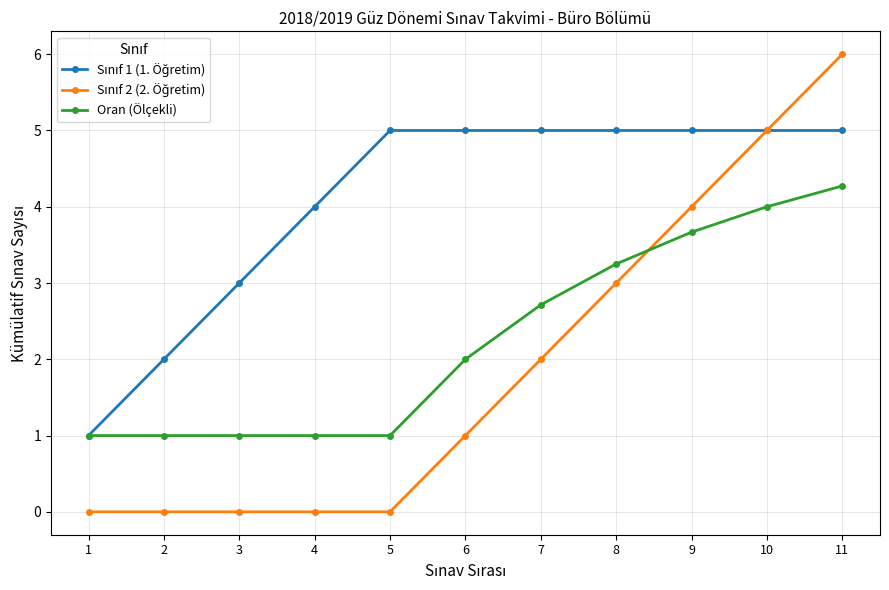

How many categories are shown in the chart?

11